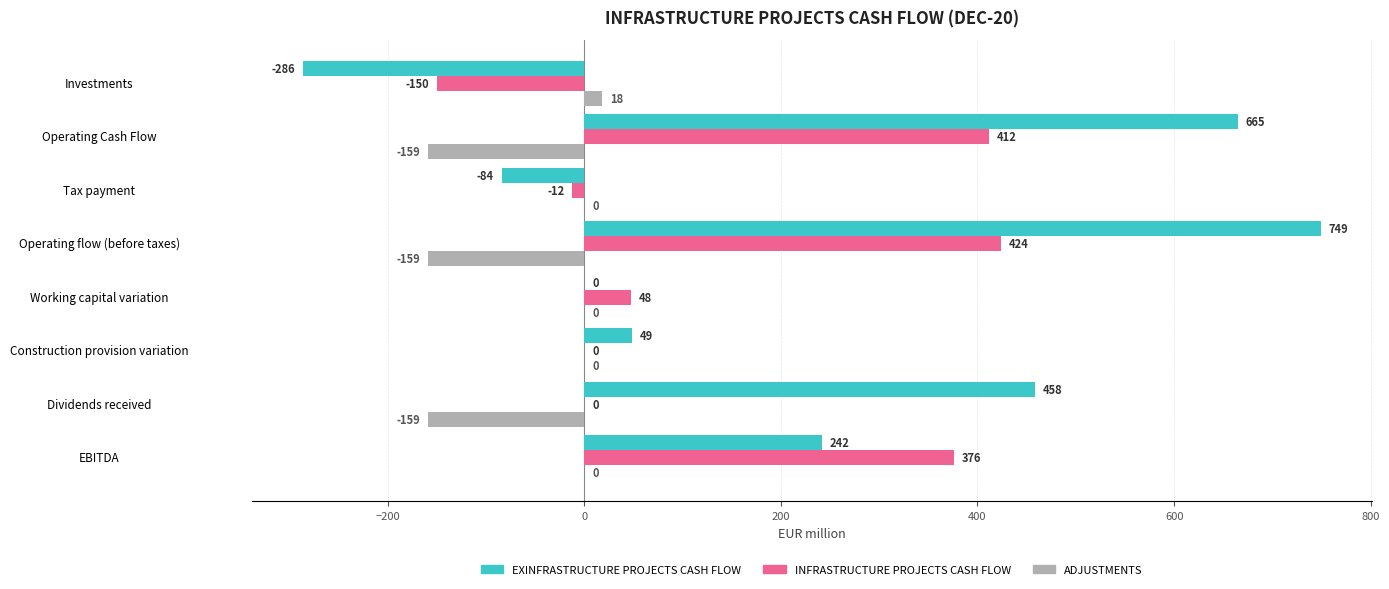

Where is EXINFRASTRUCTURE PROJECTS CASH FLOW nearest to the value 231?

EBITDA